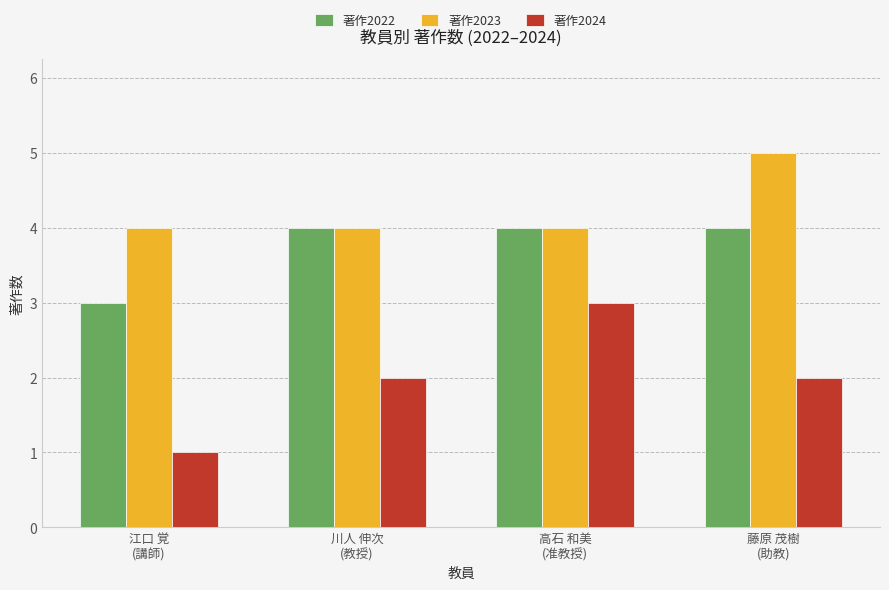

What position from the left is 川人 伸次
(教授)?

2